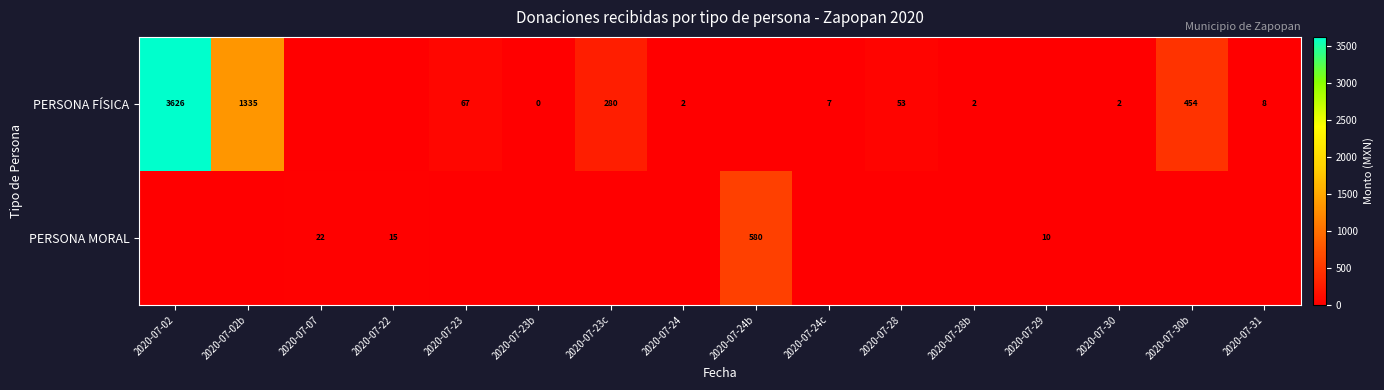

The value of PERSONA MORAL at 2020-07-22 is 15. True or false?

True